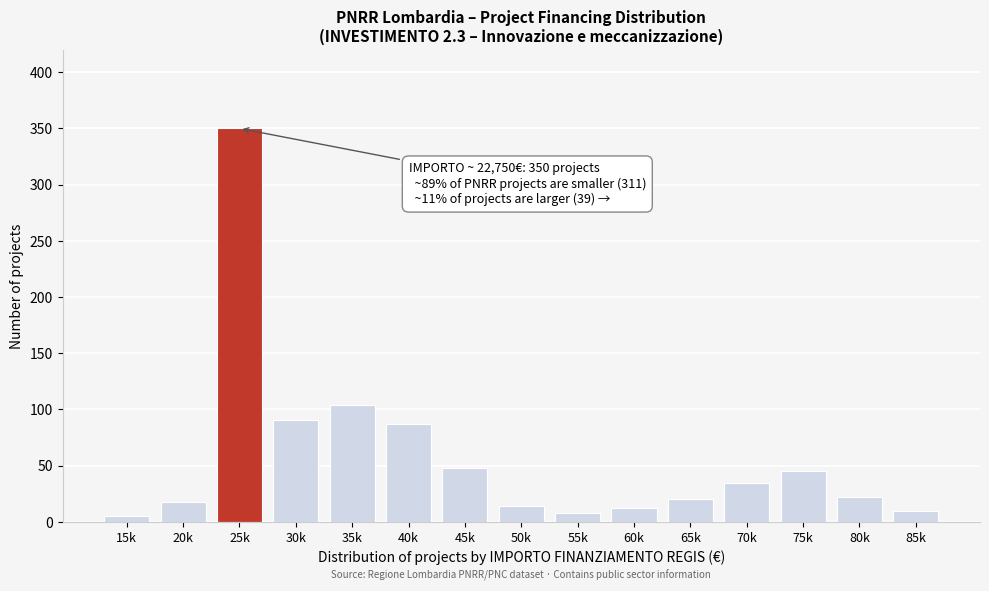

Reading left to right, transcribe all the data shown in this chart.

15k=5	20k=18	25k=350	30k=91	35k=104	40k=87	45k=48	50k=14	55k=8	60k=12	65k=20	70k=35	75k=45	80k=22	85k=10